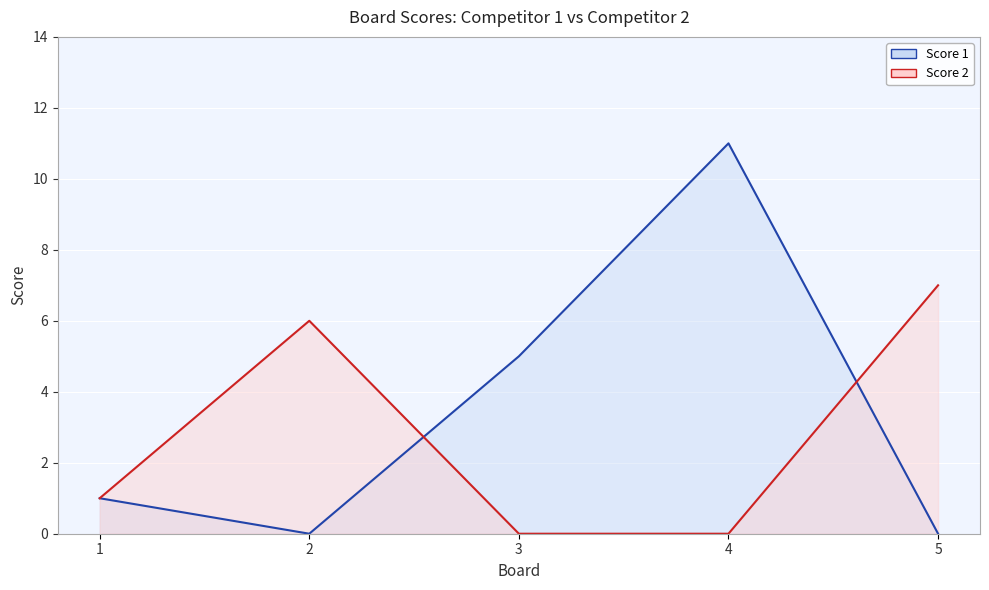

What is the value of the Score 2 point at the 2nd from the left?

6